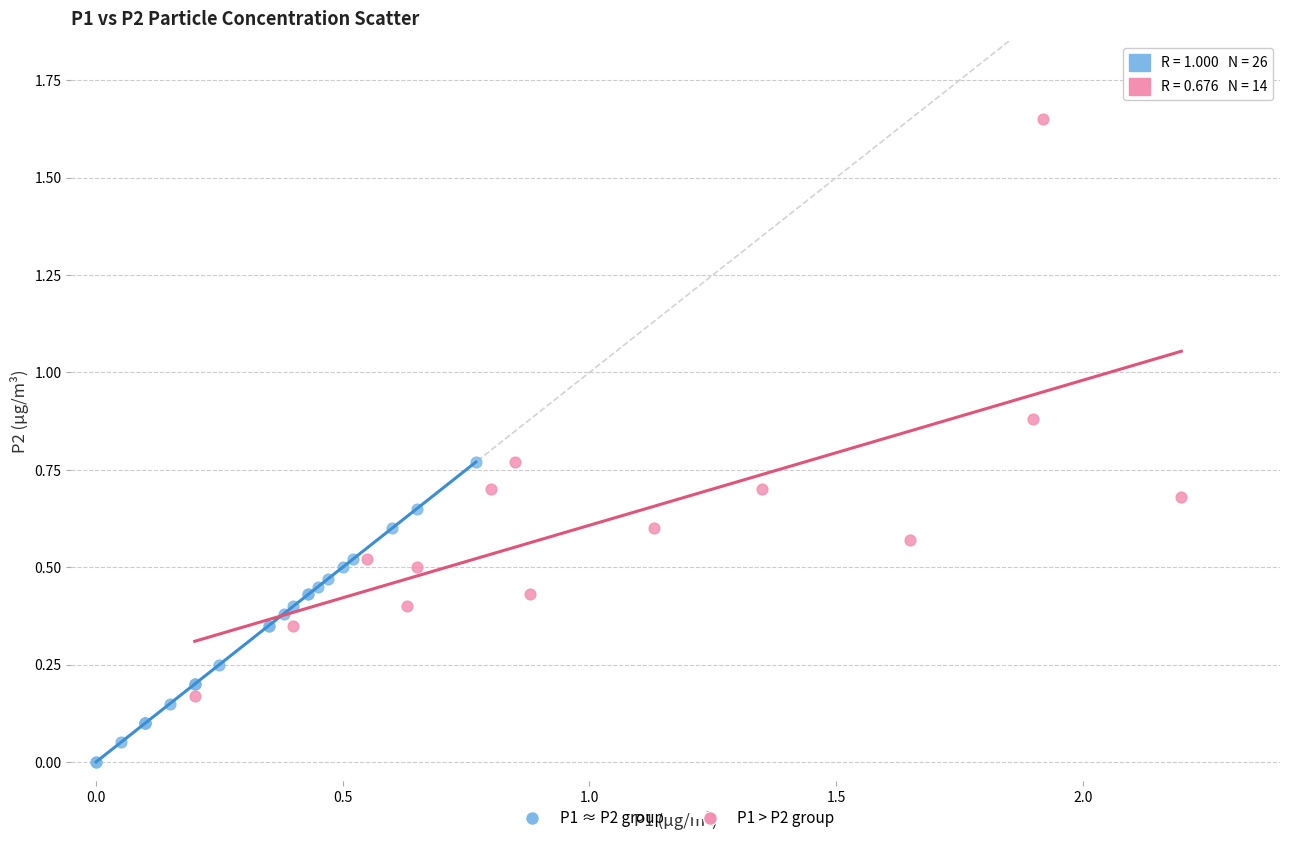

What are all the series names shown in the legend?

P1 ≈ P2 group, P1 > P2 group